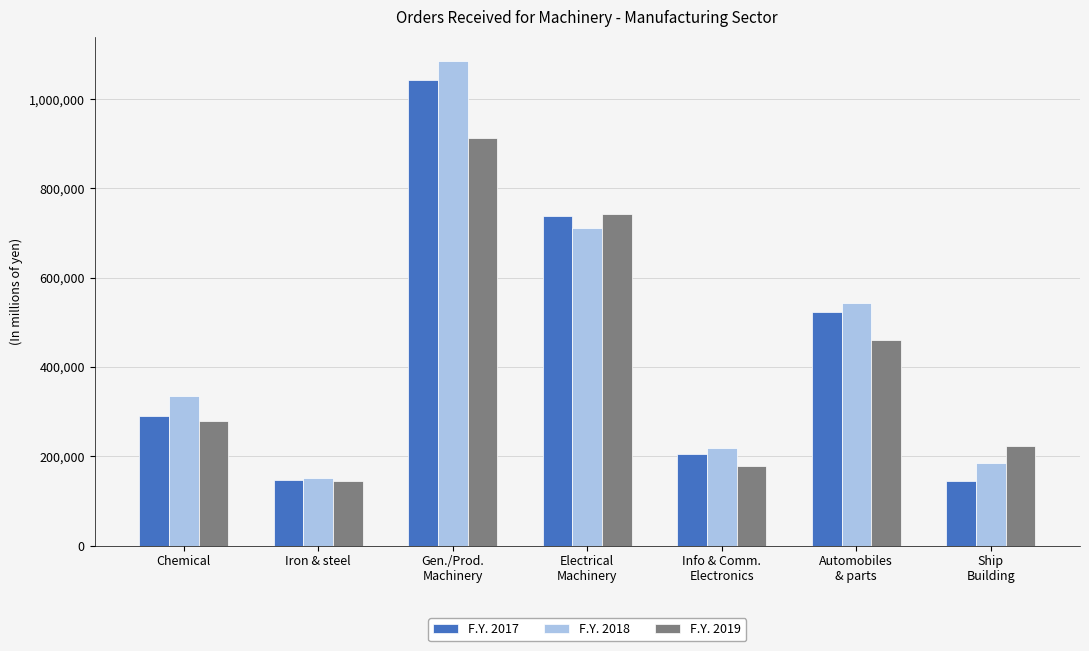

What position from the right is Gen./Prod.
Machinery?

5